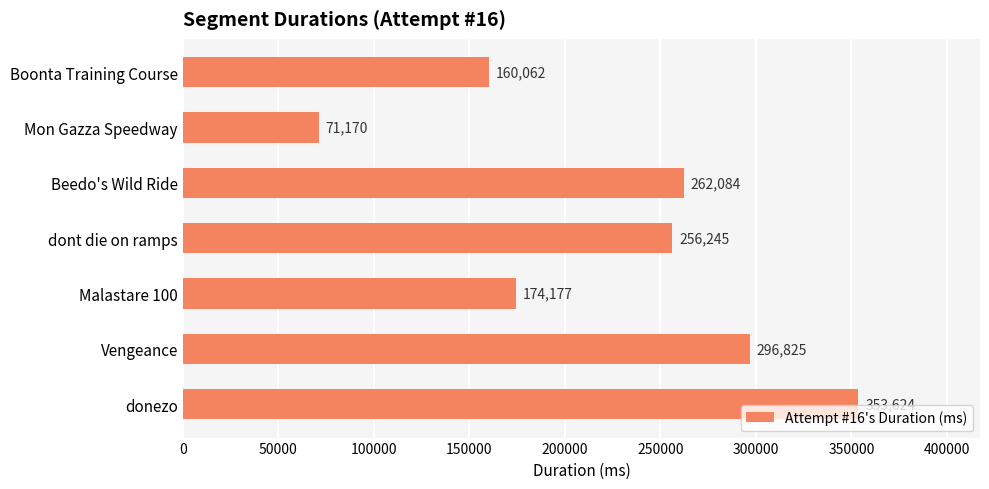

Is it true that the value at Mon Gazza Speedway is 71170?

True